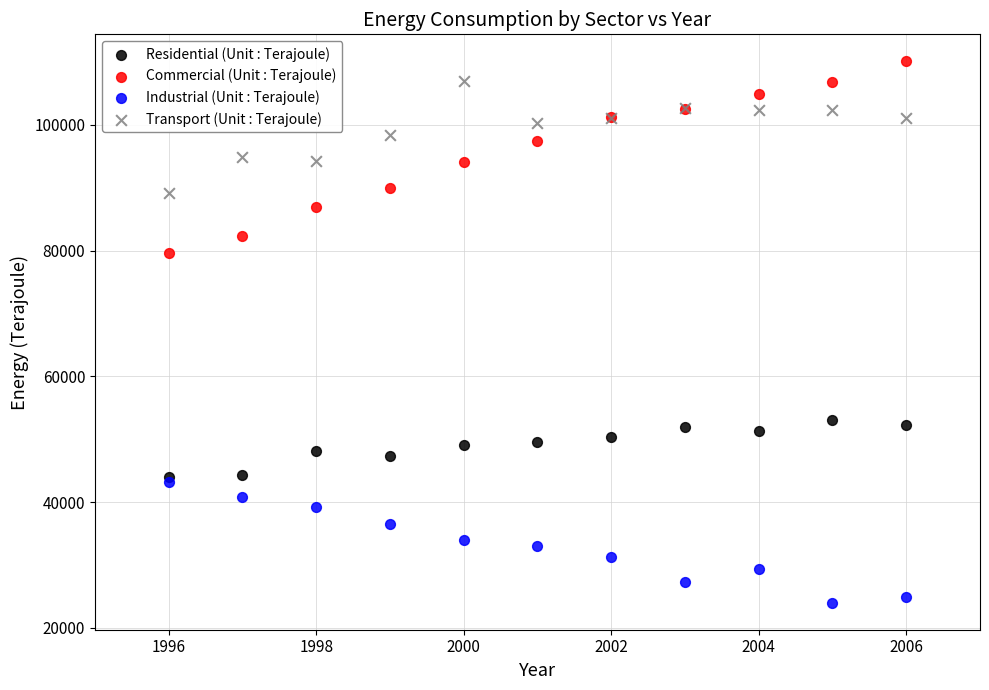

Across all series, what Y value is closest to 67045?

79608